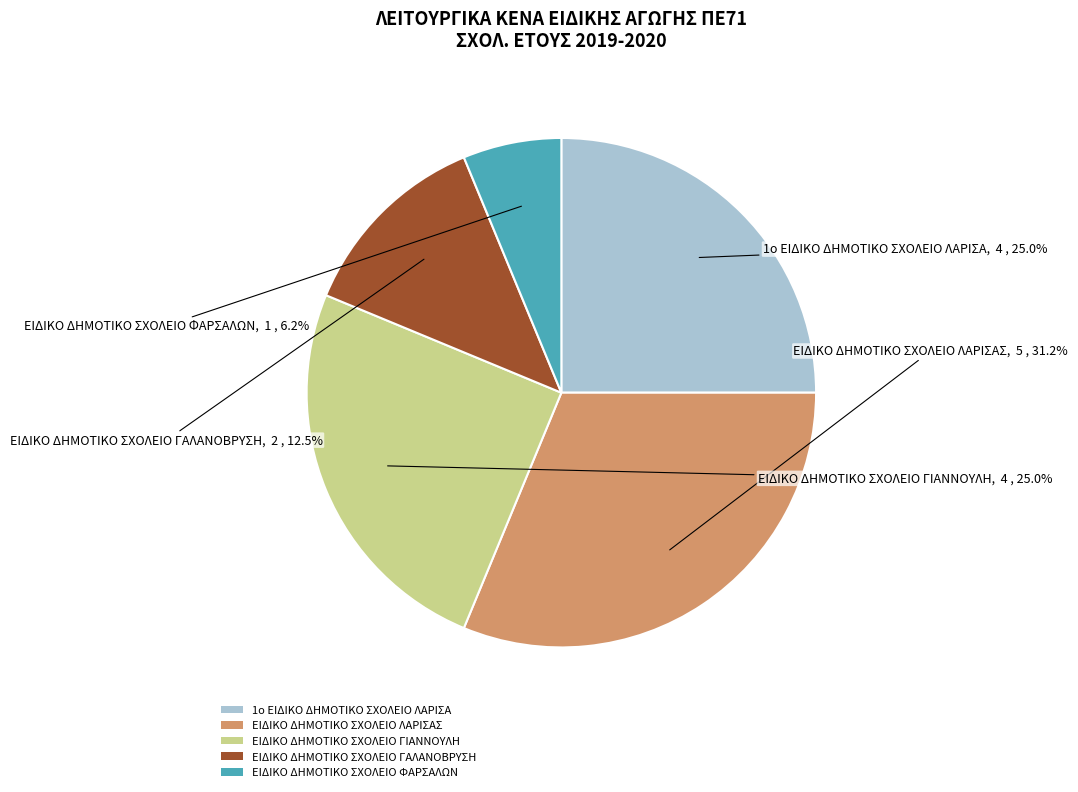

Is the sum of ΕΙΔΙΚΟ ΔΗΜΟΤΙΚΟ ΣΧΟΛΕΙΟ ΦΑΡΣΑΛΩΝ and ΕΙΔΙΚΟ ΔΗΜΟΤΙΚΟ ΣΧΟΛΕΙΟ ΓΙΑΝΝΟΥΛΗ greater than half?

No